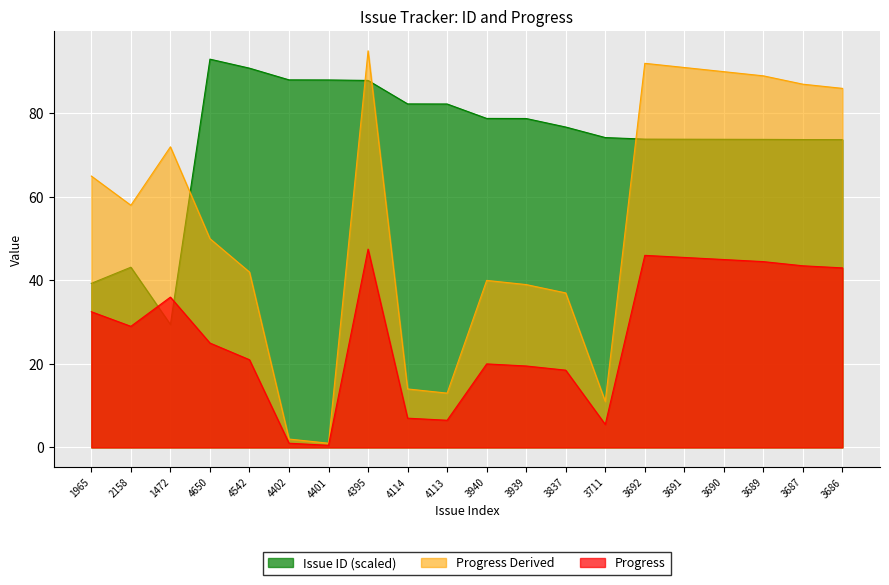

How many lines are shown in the chart?

3